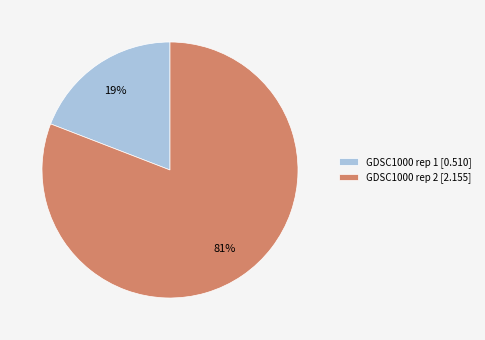

What is the largest slice in the pie chart?

GDSC1000 rep 2